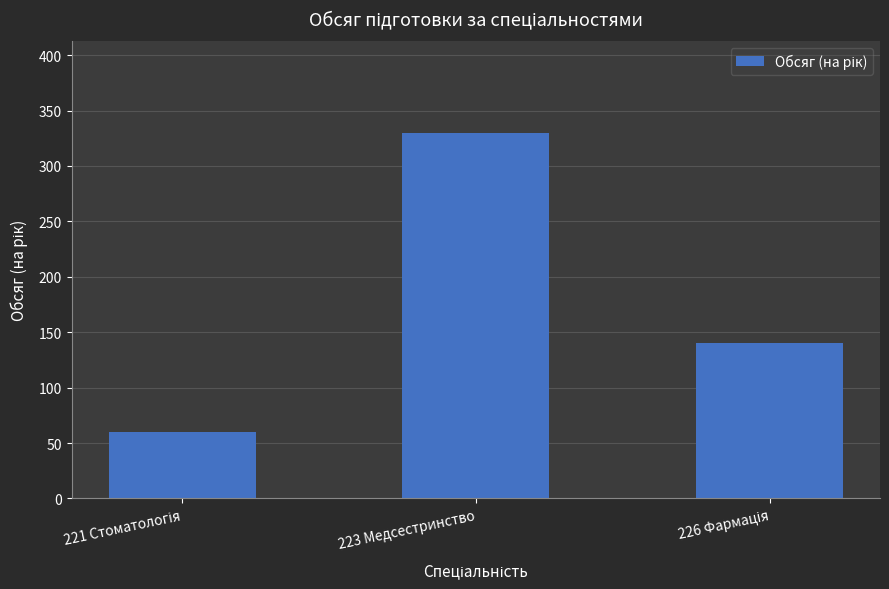

At which category does the chart reach its peak across all series?

223 Медсестринство